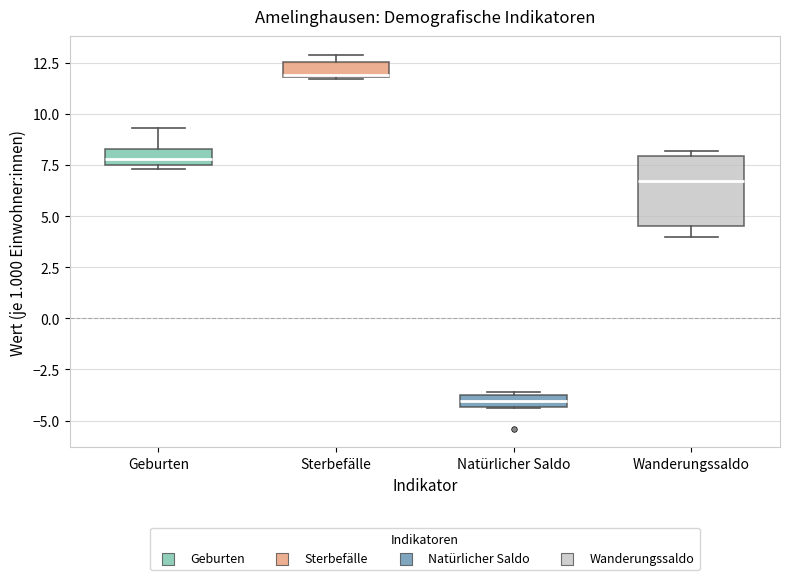

Which box's median line is the highest?

Sterbefälle